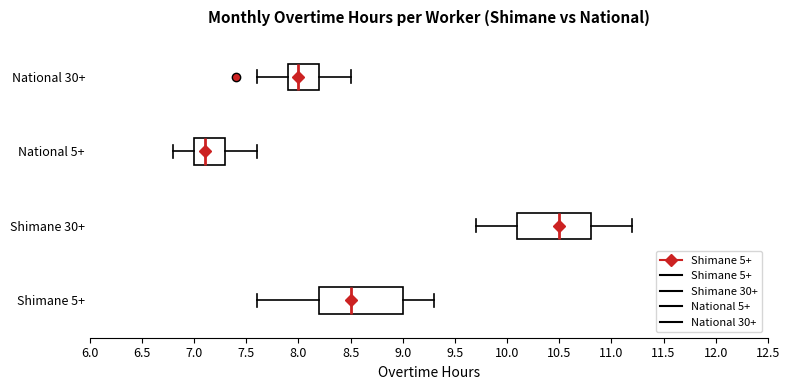

Where does the left whisker of the box for Shimane 30+ end on the x-axis? The values are not printed on the chart, so give them approximately, as read against the axis.

9.7